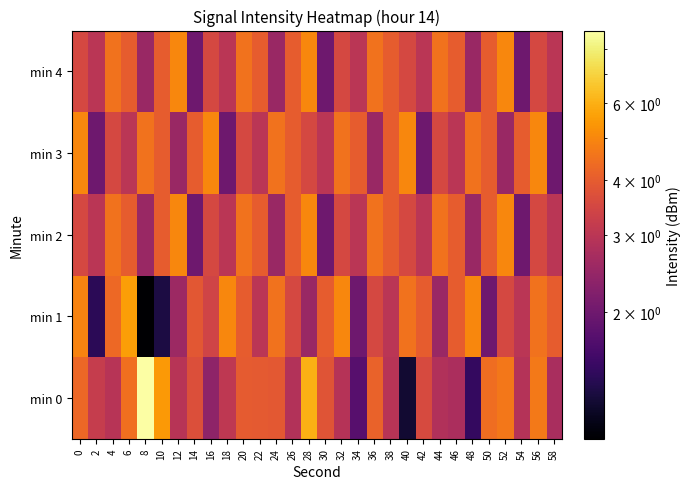

Which category has the lowest value across all series?

8